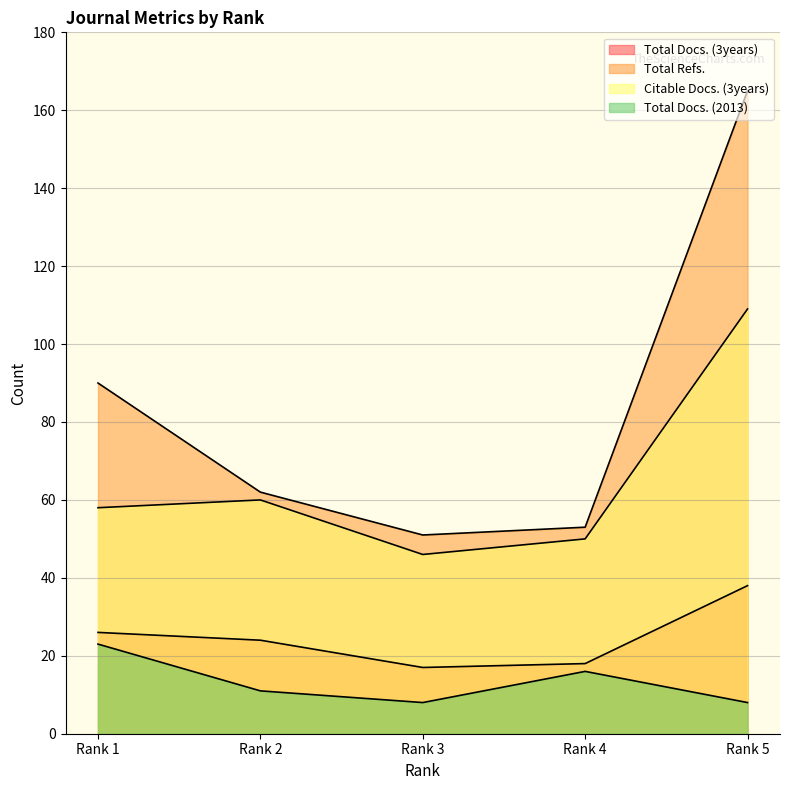

What is the difference between the second highest and minimum values in the Total Docs. (3years) series?

9